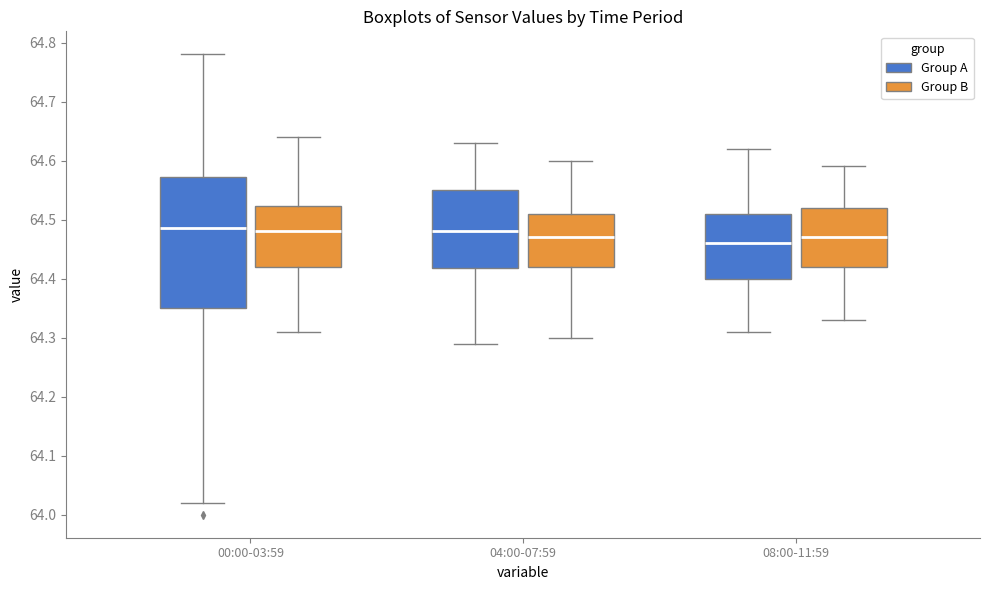

Comparing the boxes themselves (not the whiskers), which one is the tallest?

00:00-03:59 (Group A)